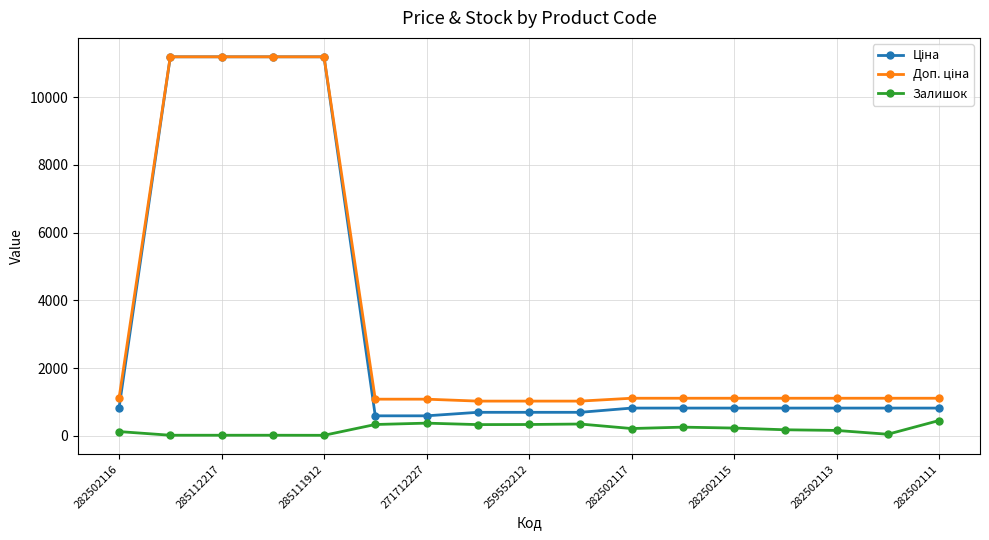

At how many categories does at least one series exceed 2626?

4